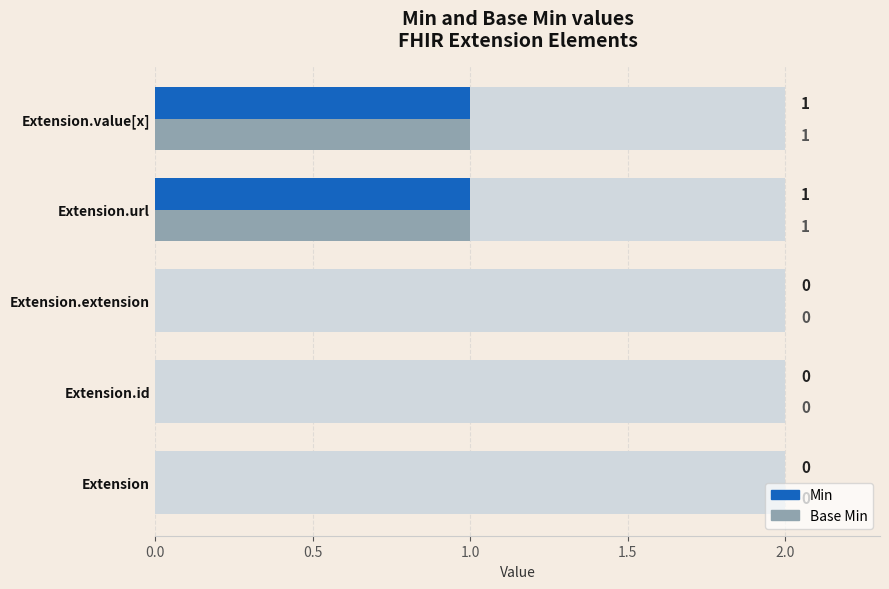

How many Min values are between 0 and 1?

5